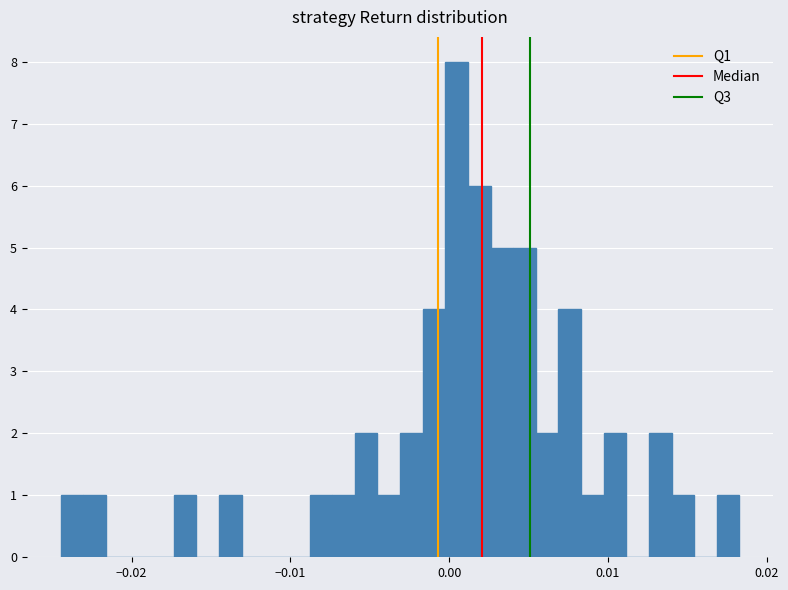

Read against the x-axis, roughly where is the centre of the tallest bar?

0.000